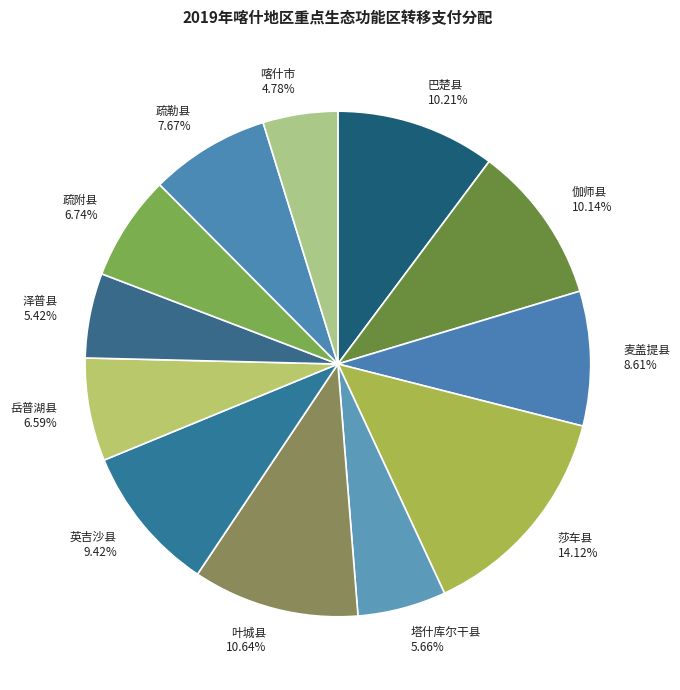

What percentage is the 喀什市 slice, to the nearest percent?

5%